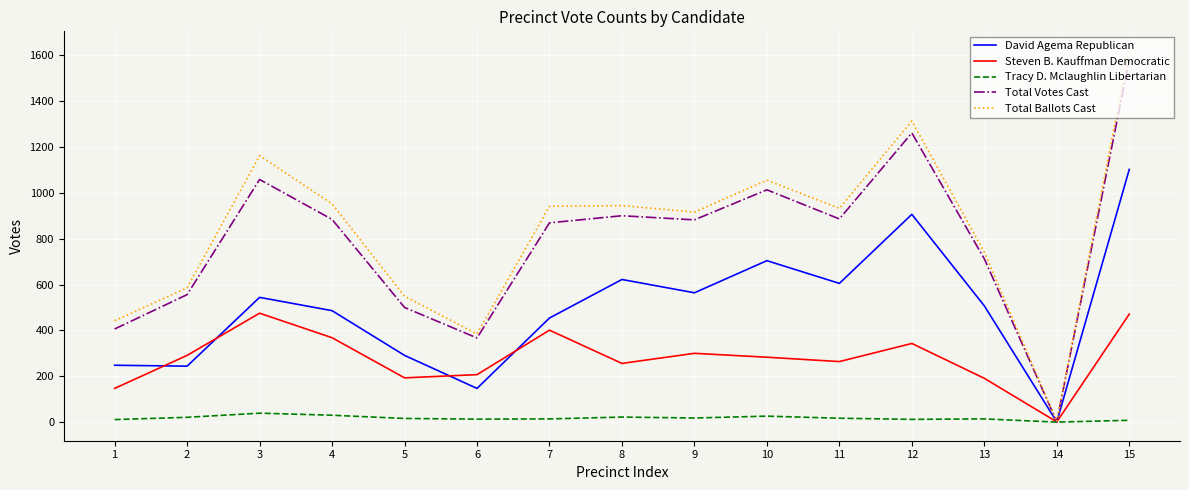

Which series has the widest spread of values?

Total Ballots Cast